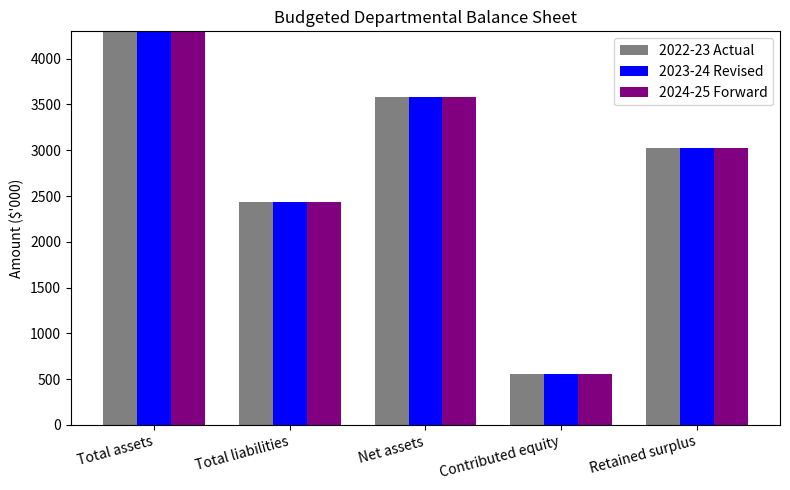

Reading left to right, what are all the values shown in this chart?

2022-23 Actual: Total assets=6022	Total liabilities=2440	Net assets=3582	Contributed equity=557	Retained surplus=3025
2023-24 Revised: Total assets=6022	Total liabilities=2440	Net assets=3582	Contributed equity=557	Retained surplus=3025
2024-25 Forward: Total assets=6022	Total liabilities=2440	Net assets=3582	Contributed equity=557	Retained surplus=3025